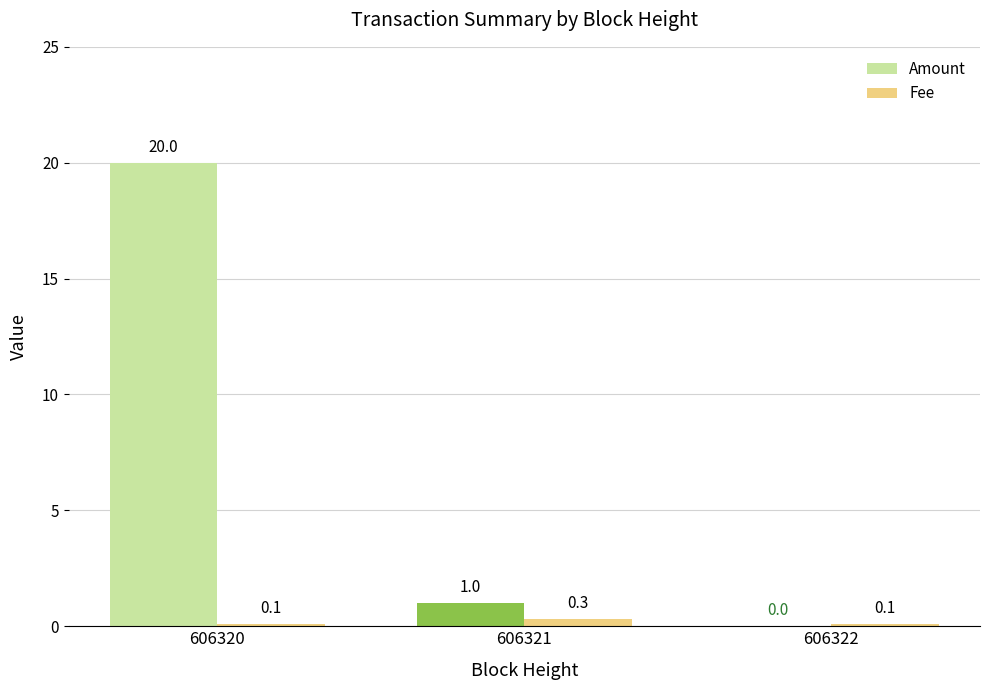

How many Fee values are between 0 and 1?

3